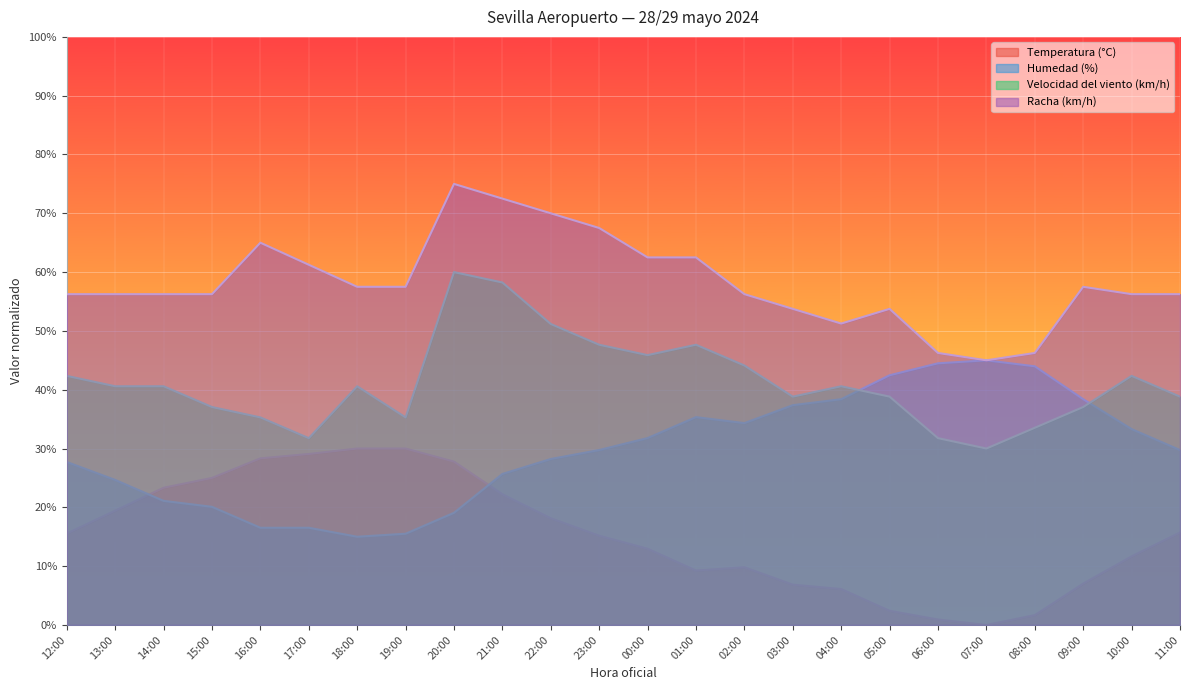

True or false: Velocidad del viento (km/h) and Racha (km/h) intersect in this chart.

False